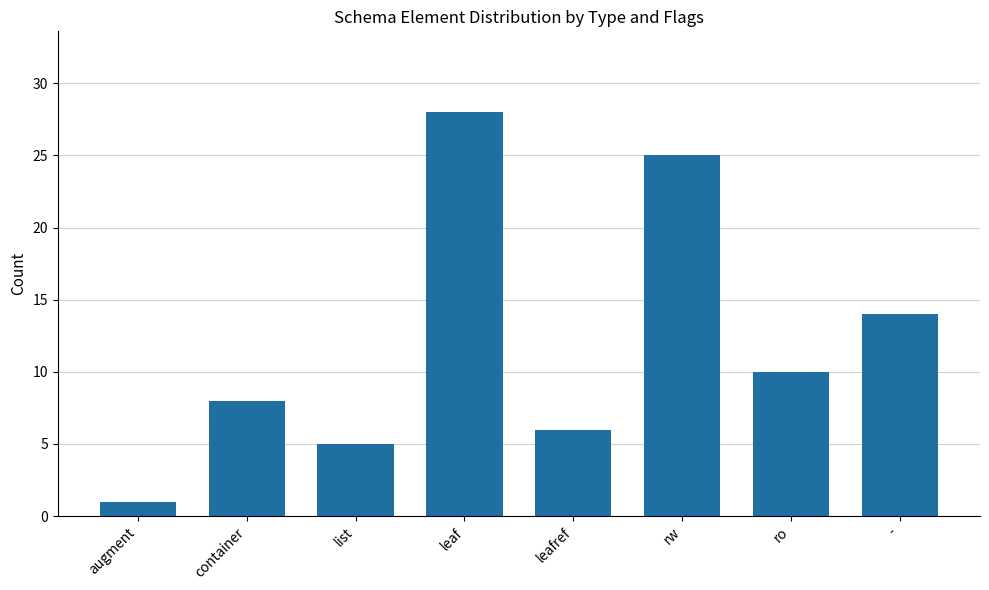

Are the bars horizontal?

No